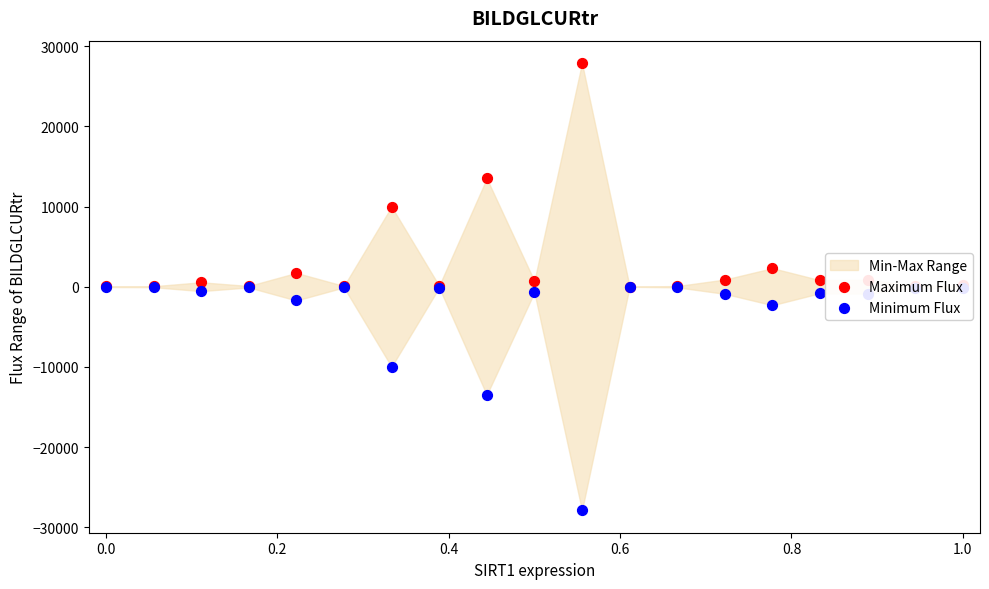

Is the value of Maximum Flux at 15 greater than the value of Minimum Flux at −0.2?

Yes